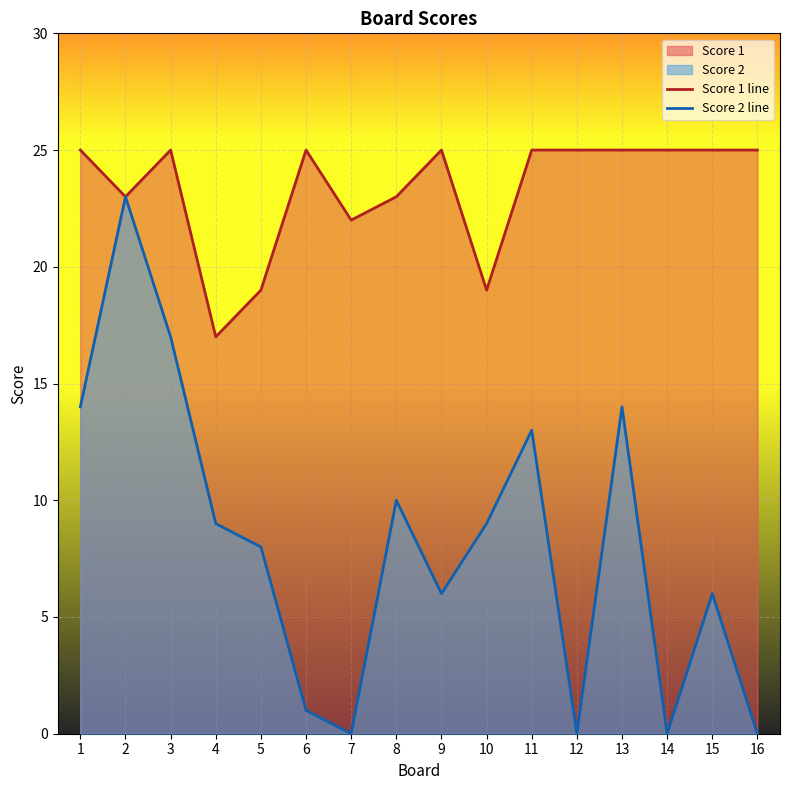

Rank the categories by Score 1 line value from highest to lowest.

1, 3, 6, 9, 11, 12, 13, 14, 15, 16, 2, 8, 7, 5, 10, 4